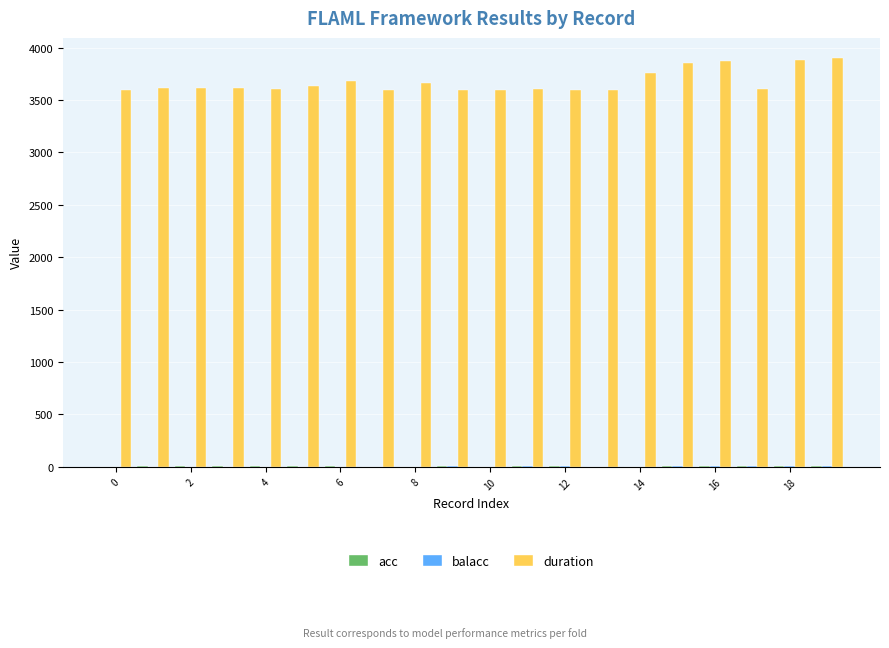

What is the maximum value shown in the chart?

3899.7